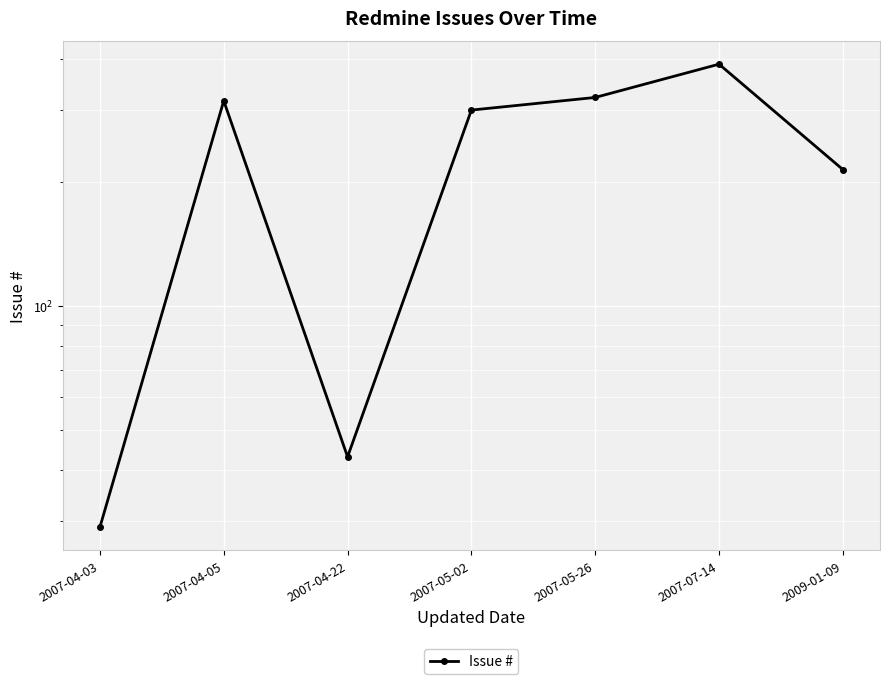

What is the difference between the maximum and minimum values?

359